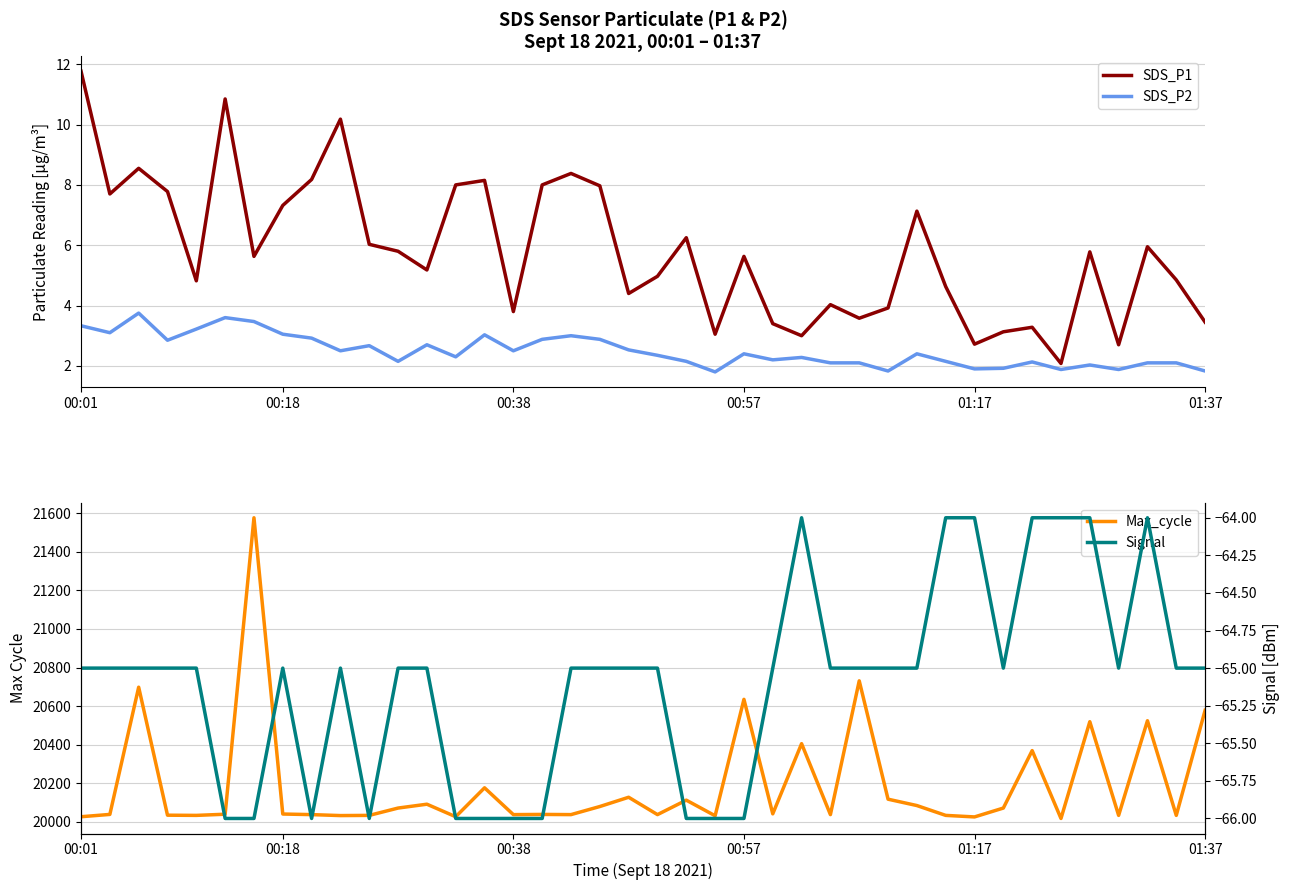

What is the minimum value shown in the chart?

-66.0